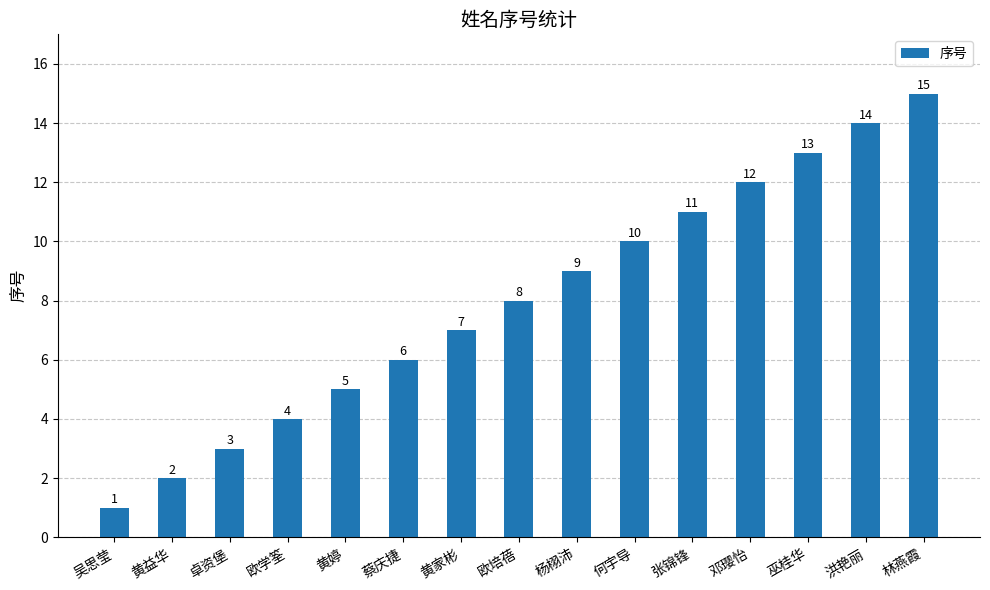

What is the change in value from 吴思莹 to 黄婷?

+4